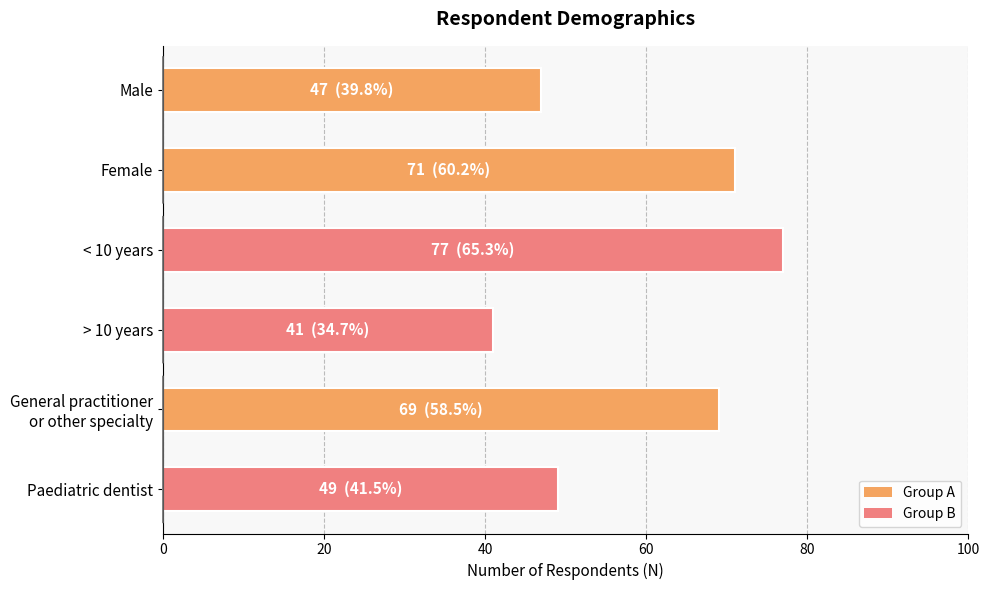

The chart shows a value of 49 at Paediatric dentist. True or false?

True